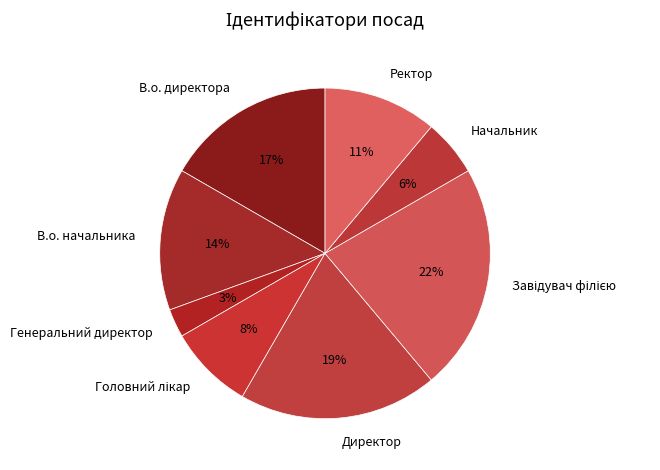

The В.о. начальника slice represents 24% of the pie. True or false?

False